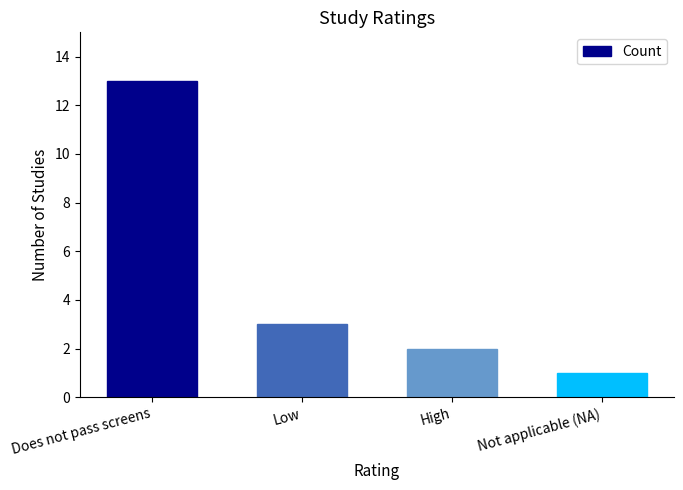

Approximately how many times larger is the value at Does not pass screens compared to Not applicable (NA)?

13.0